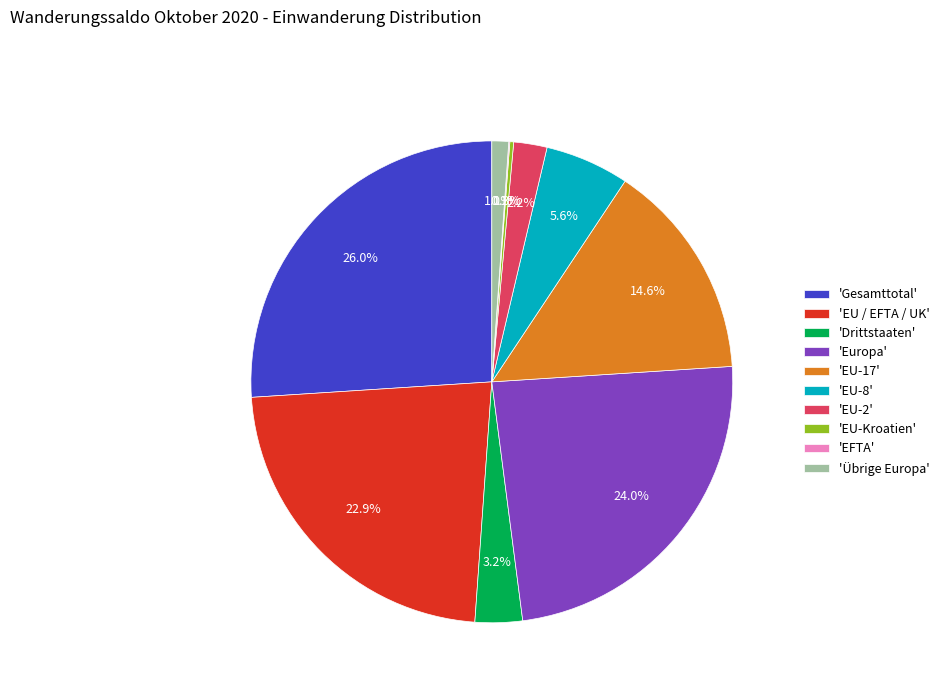

Between 'Übrige Europa' and 'EU-8', which is larger?

'EU-8'